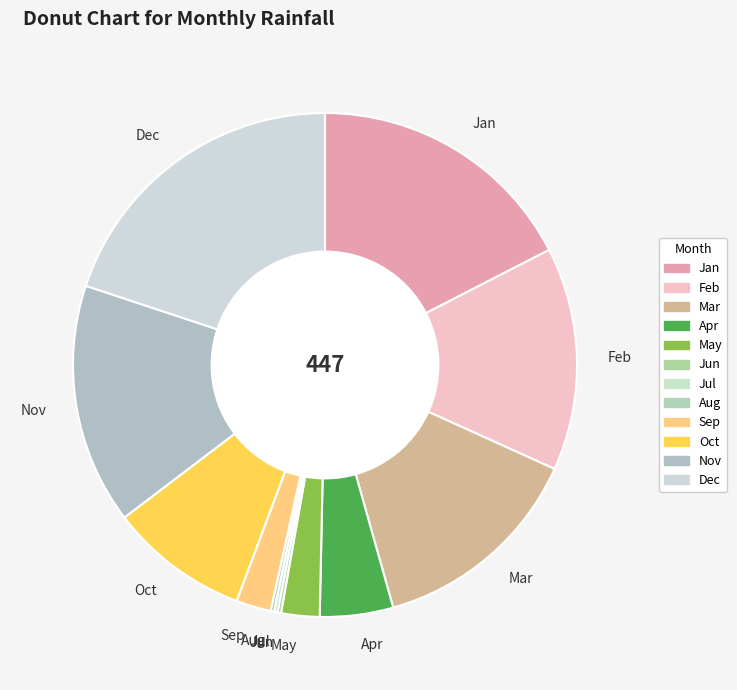

Which slice is the largest?

Dec